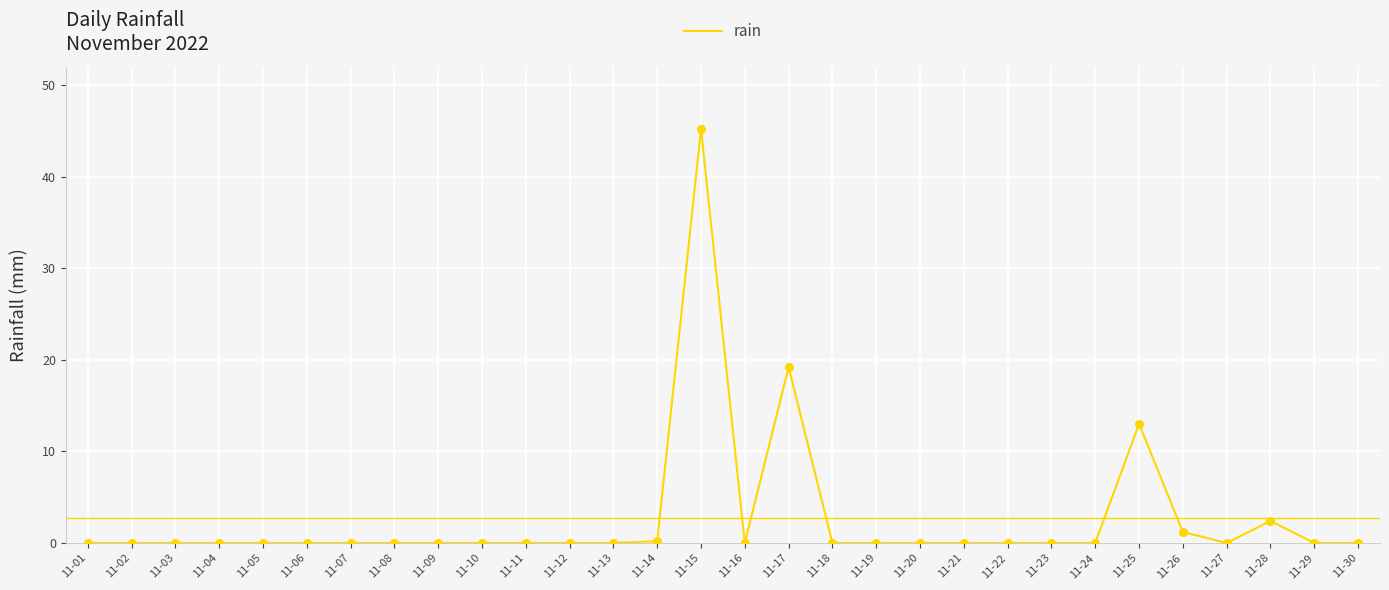

What is the change in value from 11-05 to 11-17?

+19.2